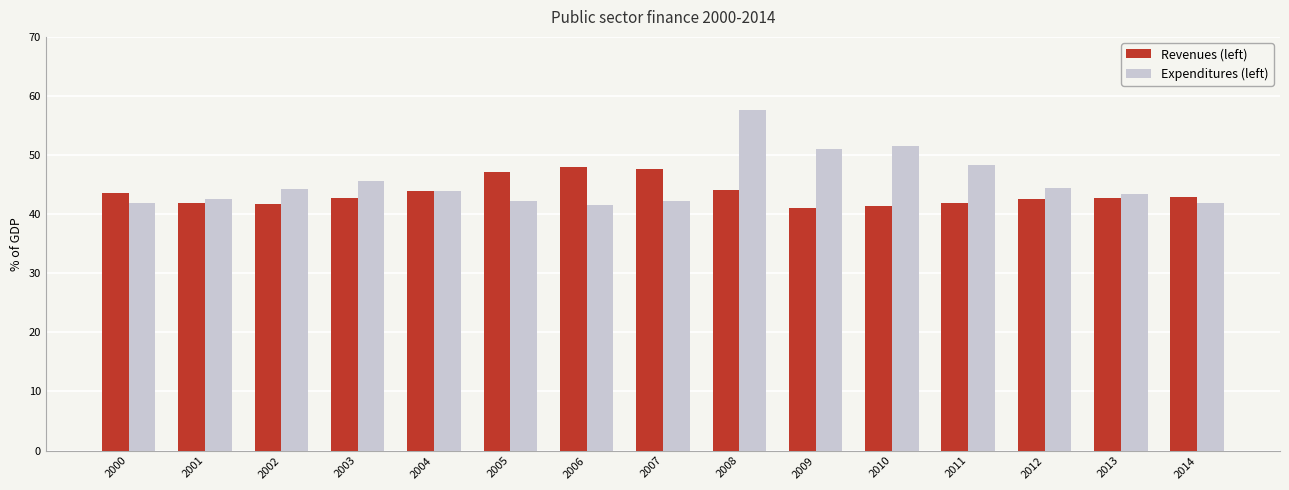

At which category is the sum across all series the highest?

2008